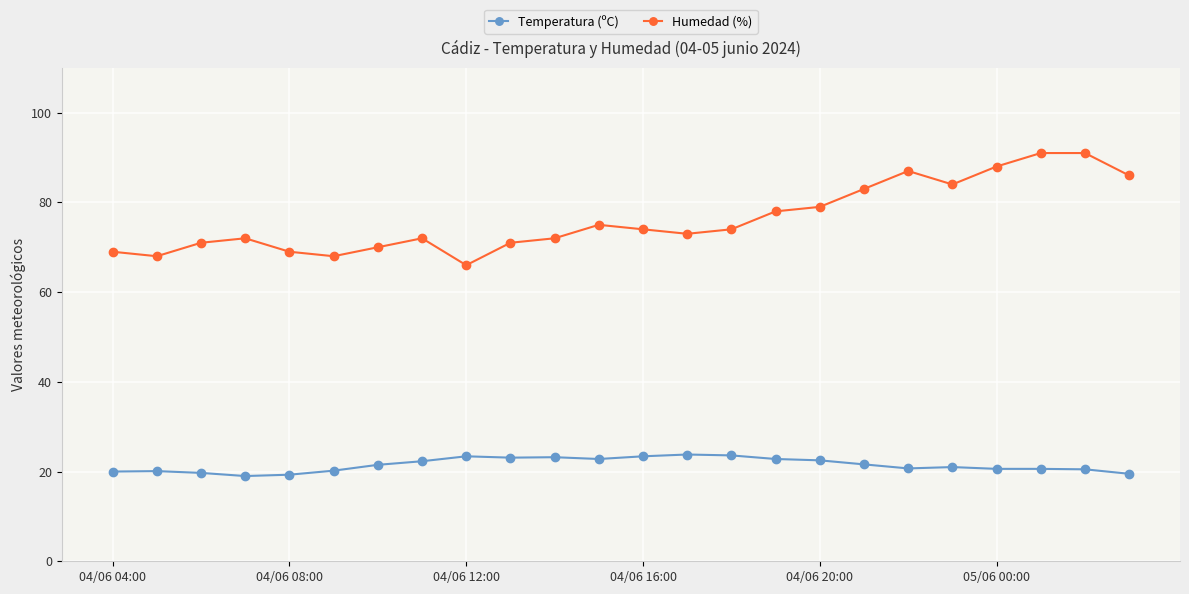

True or false: Temperatura (ºC) and Humedad (%) cross at least once.

False